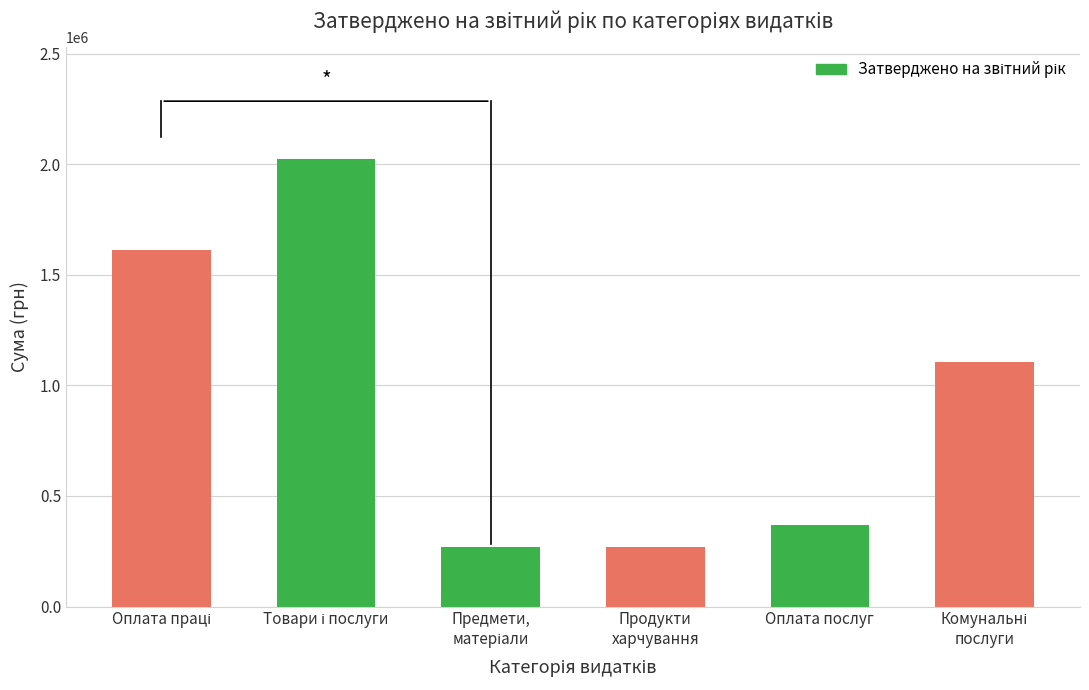

What is the sum of all values?

5650662.9